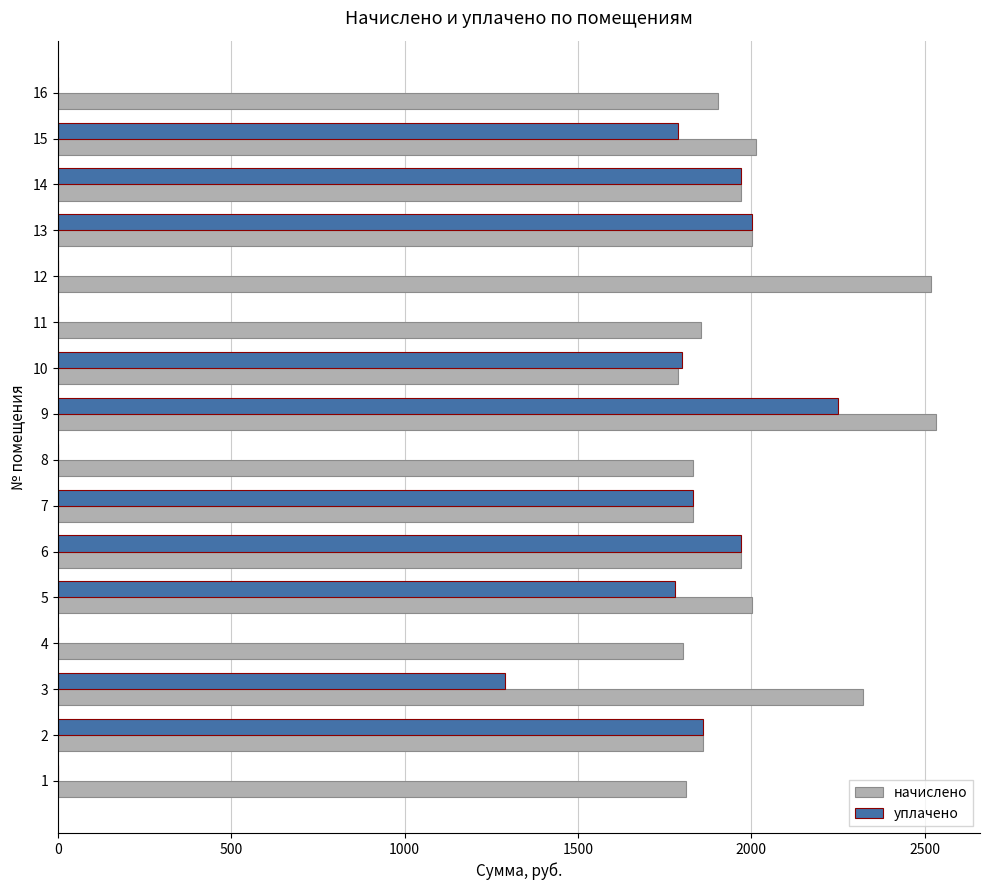

How many series are shown in this chart?

2